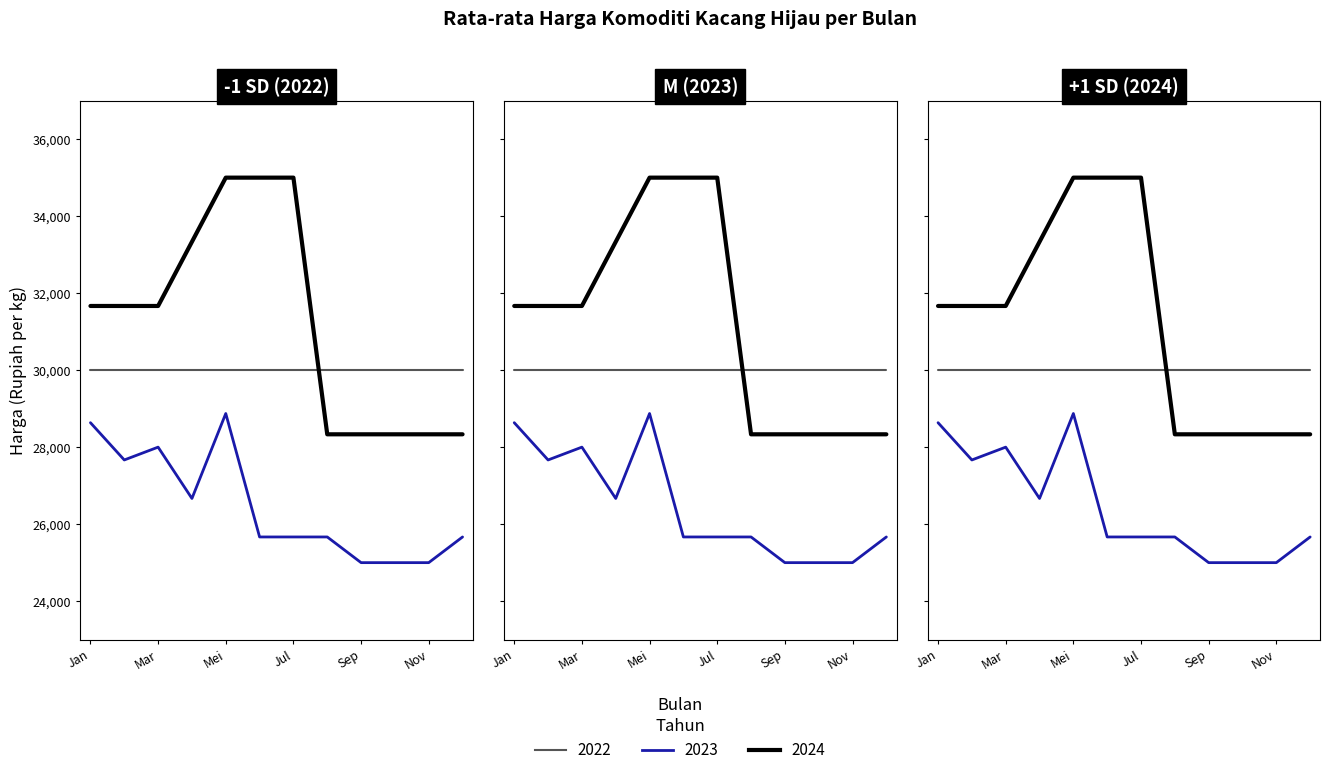

True or false: 2024 and 2023 cross at least once.

False